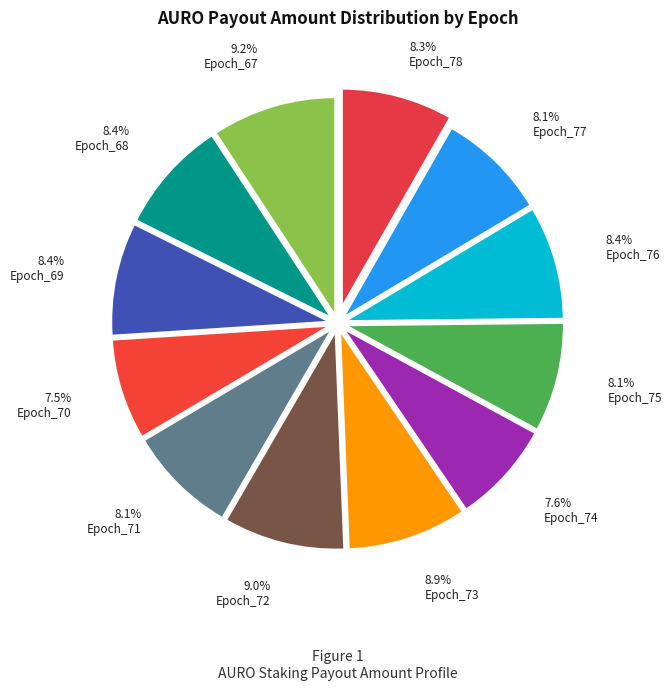

How many segments does this pie chart have?

12